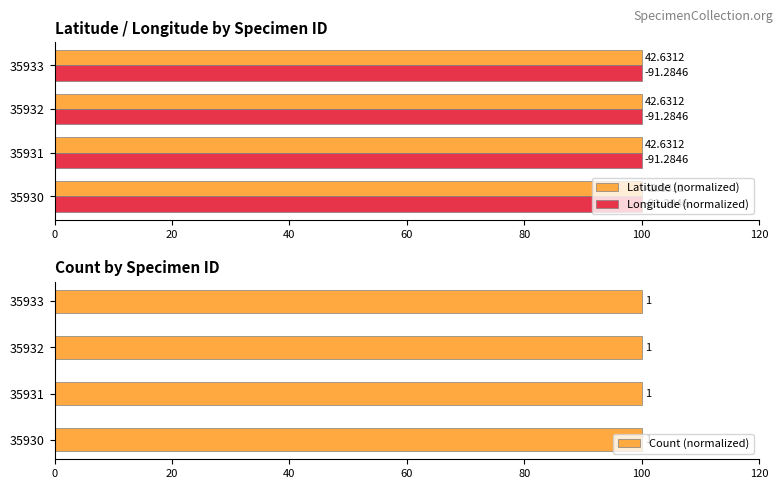

Which series has the largest total across all categories?

Count (normalized)